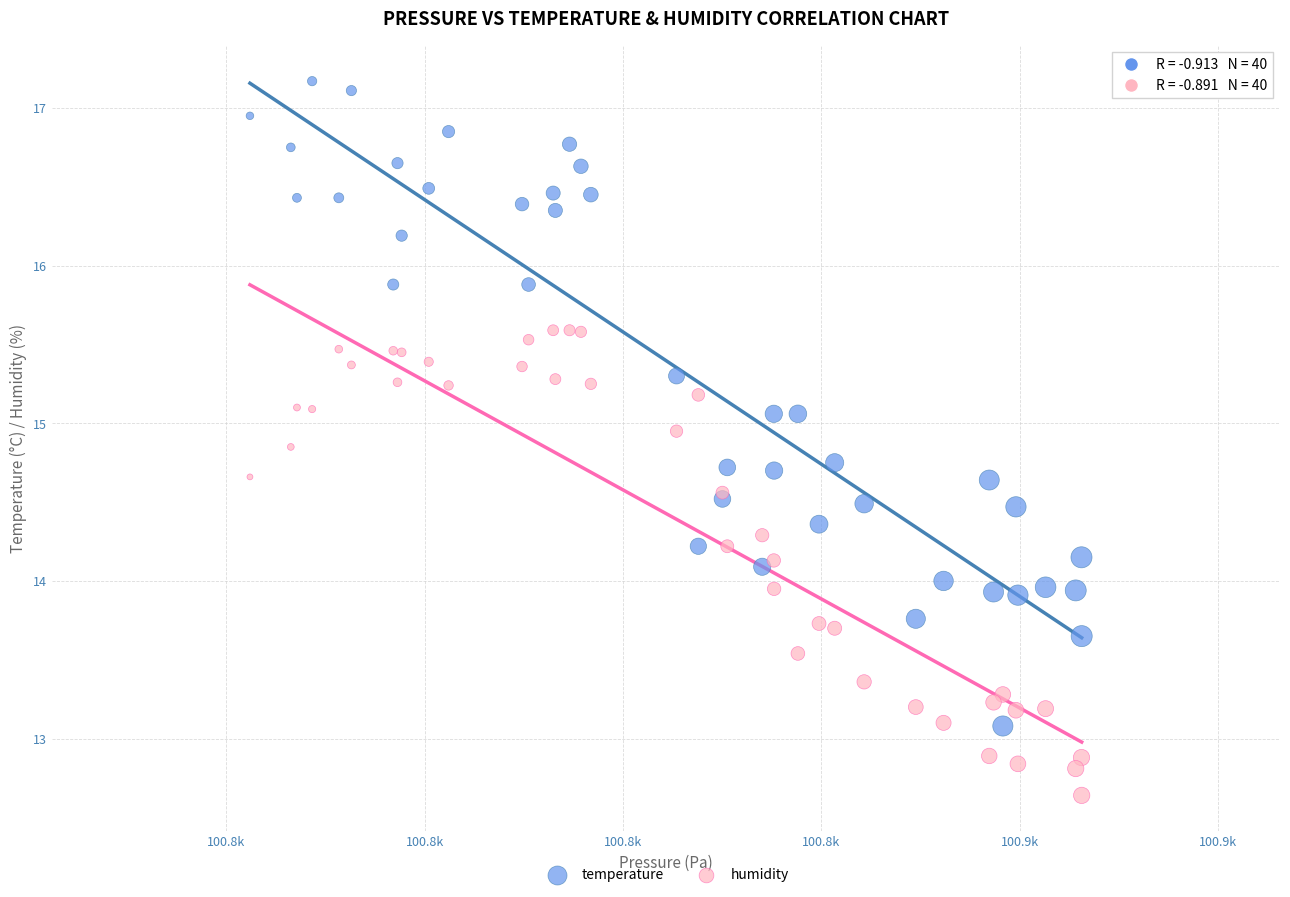

Which series has the widest spread of Y values?

temperature